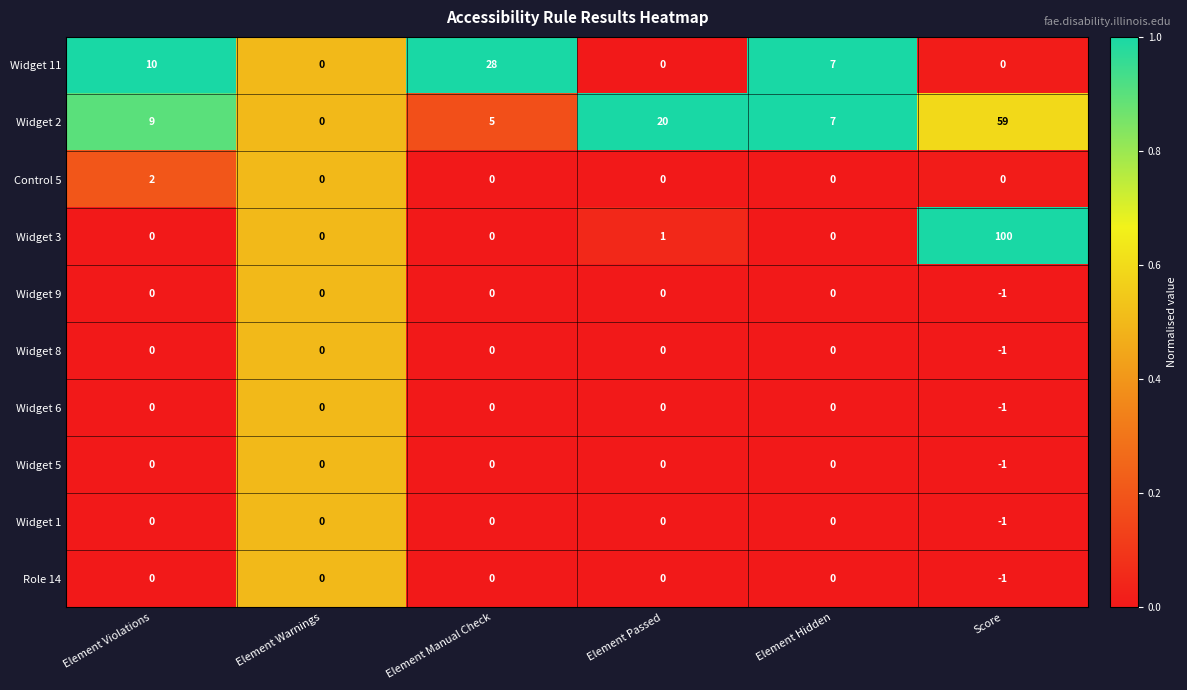

What is the greatest value displayed?

100